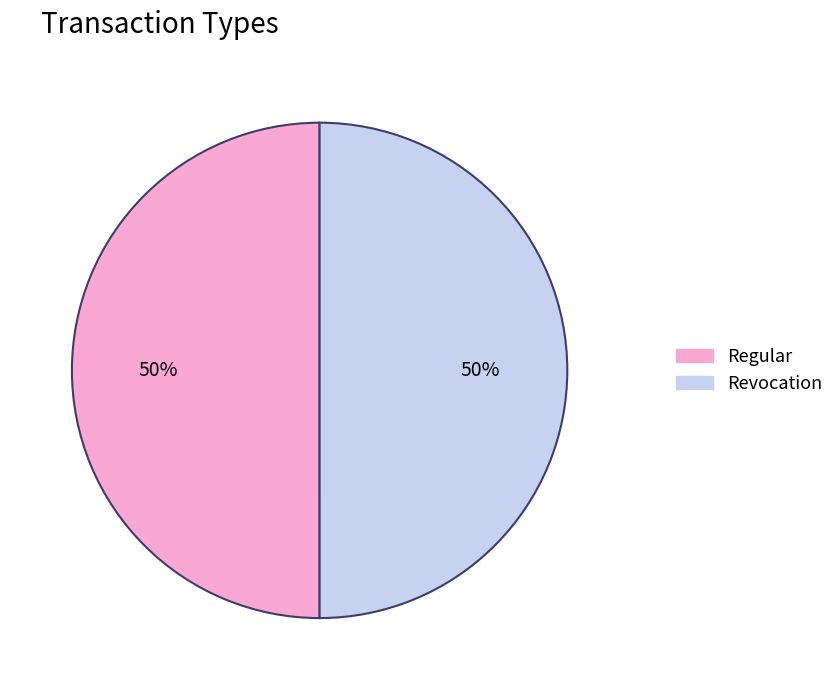

Is it true that Revocation is 50% of the pie?

True